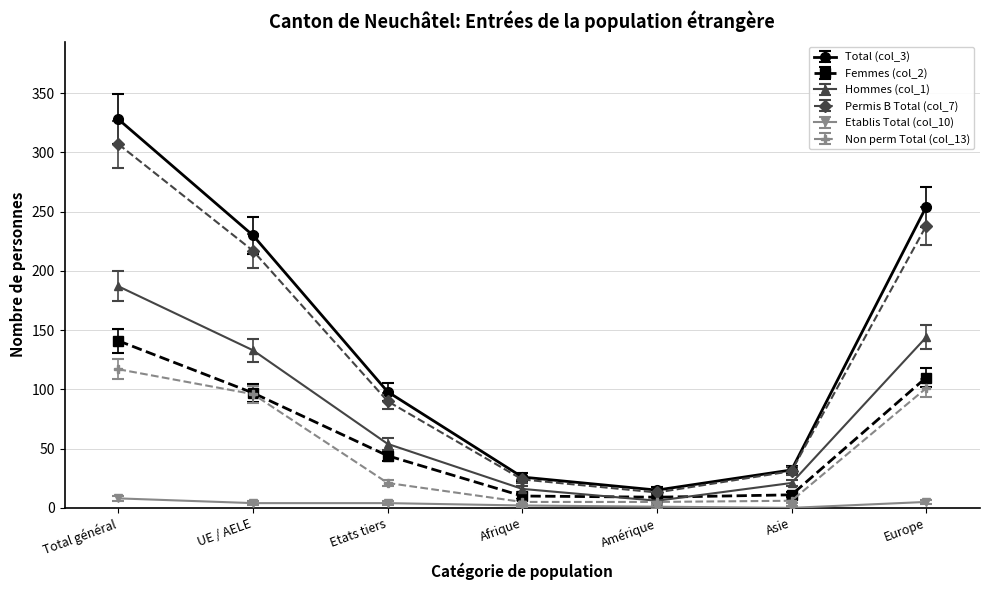

True or false: Hommes (col_1) and Total (col_3) cross at least once.

False